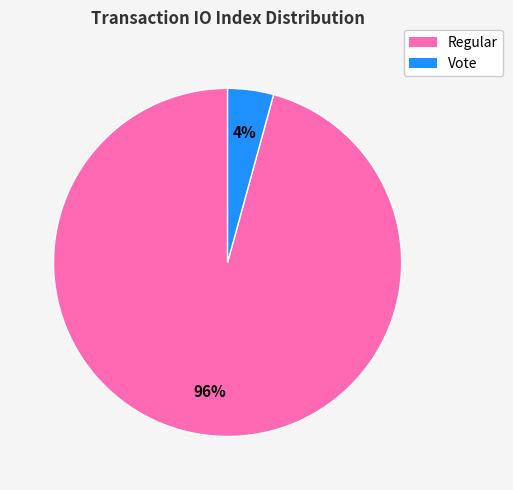

Rank the categories by value from highest to lowest.

Regular, Vote